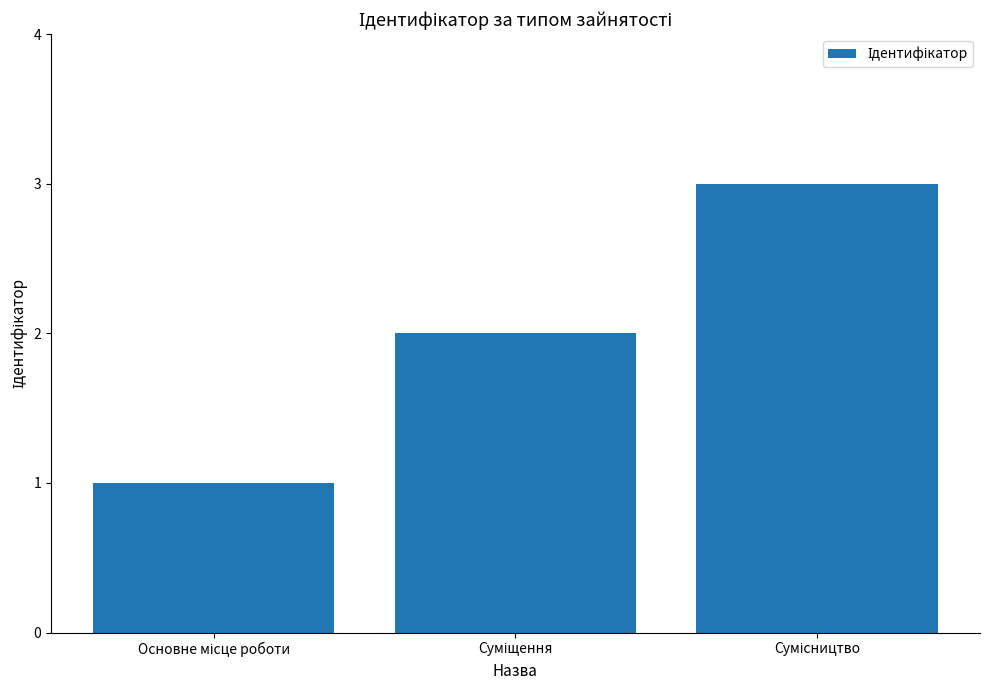

How many values are between 1 and 3?

3